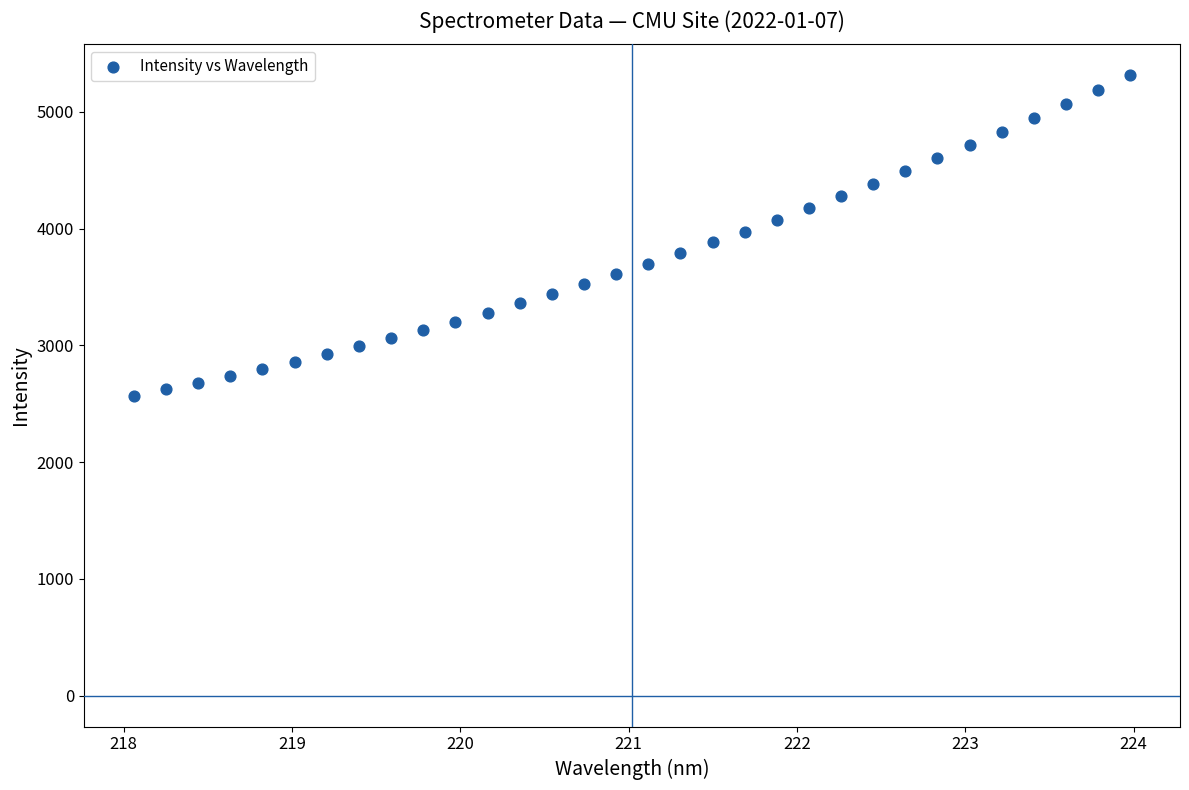

What is the range of X values (max minus min)?

5.9